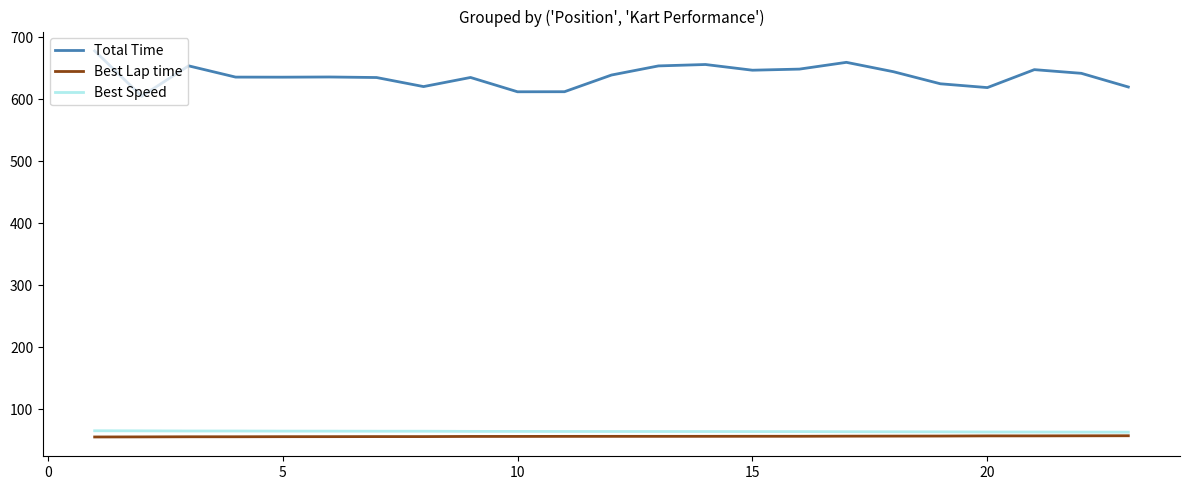

Which series has the widest spread of values?

Total Time